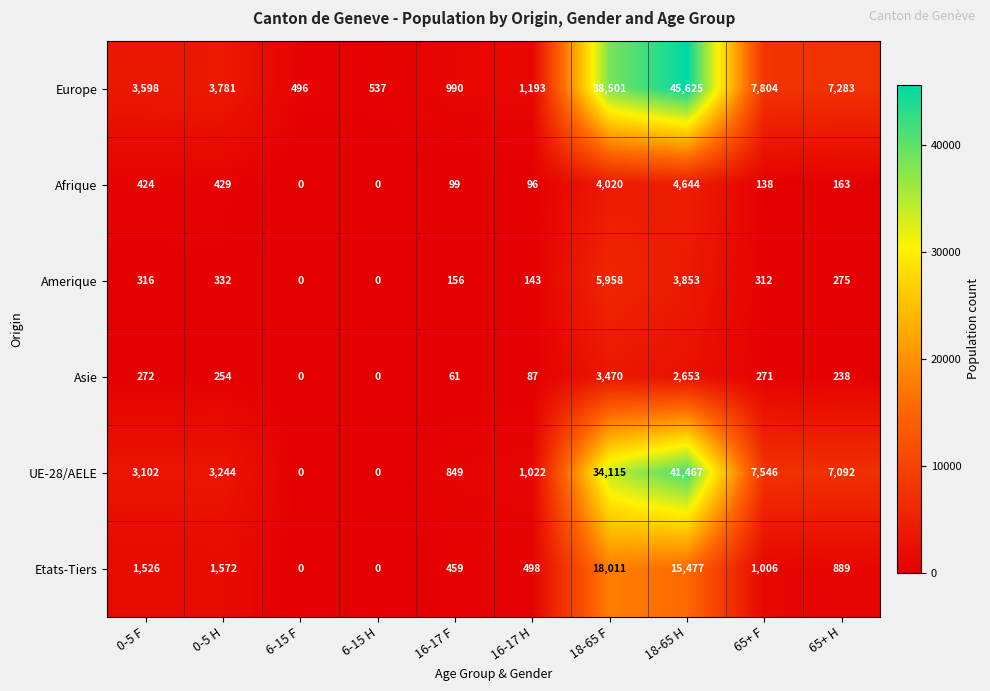

What is the difference between the Etats-Tiers values at 16-17 F and 18-65 H?

15018